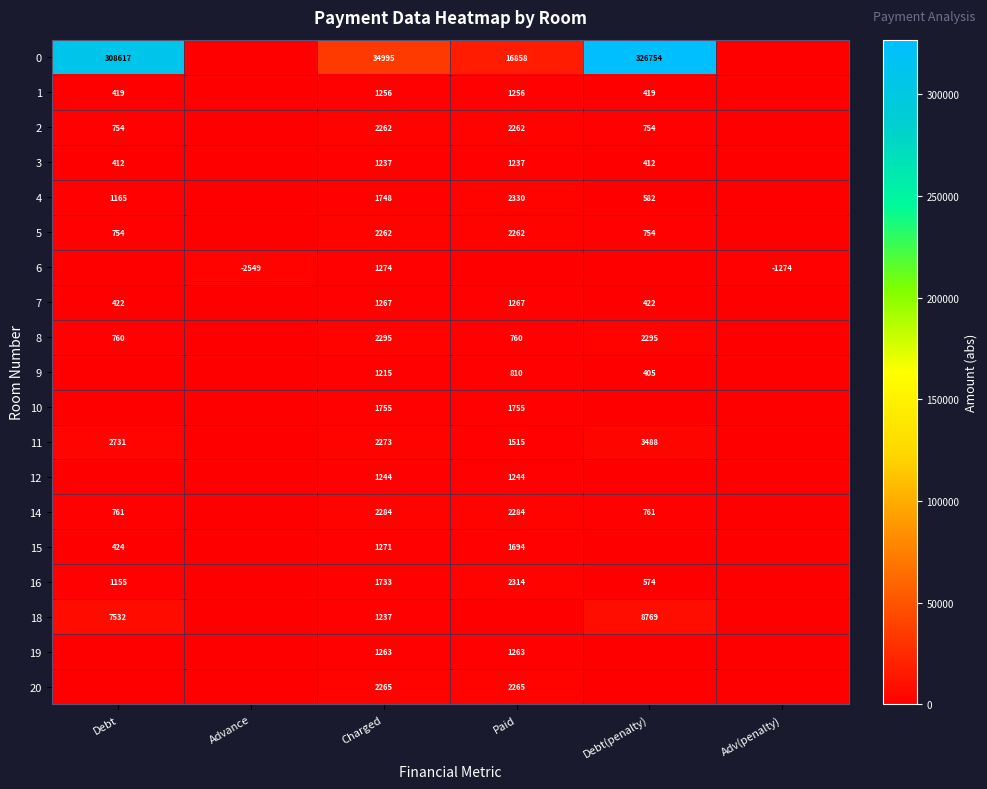

How many series are shown in this chart?

19